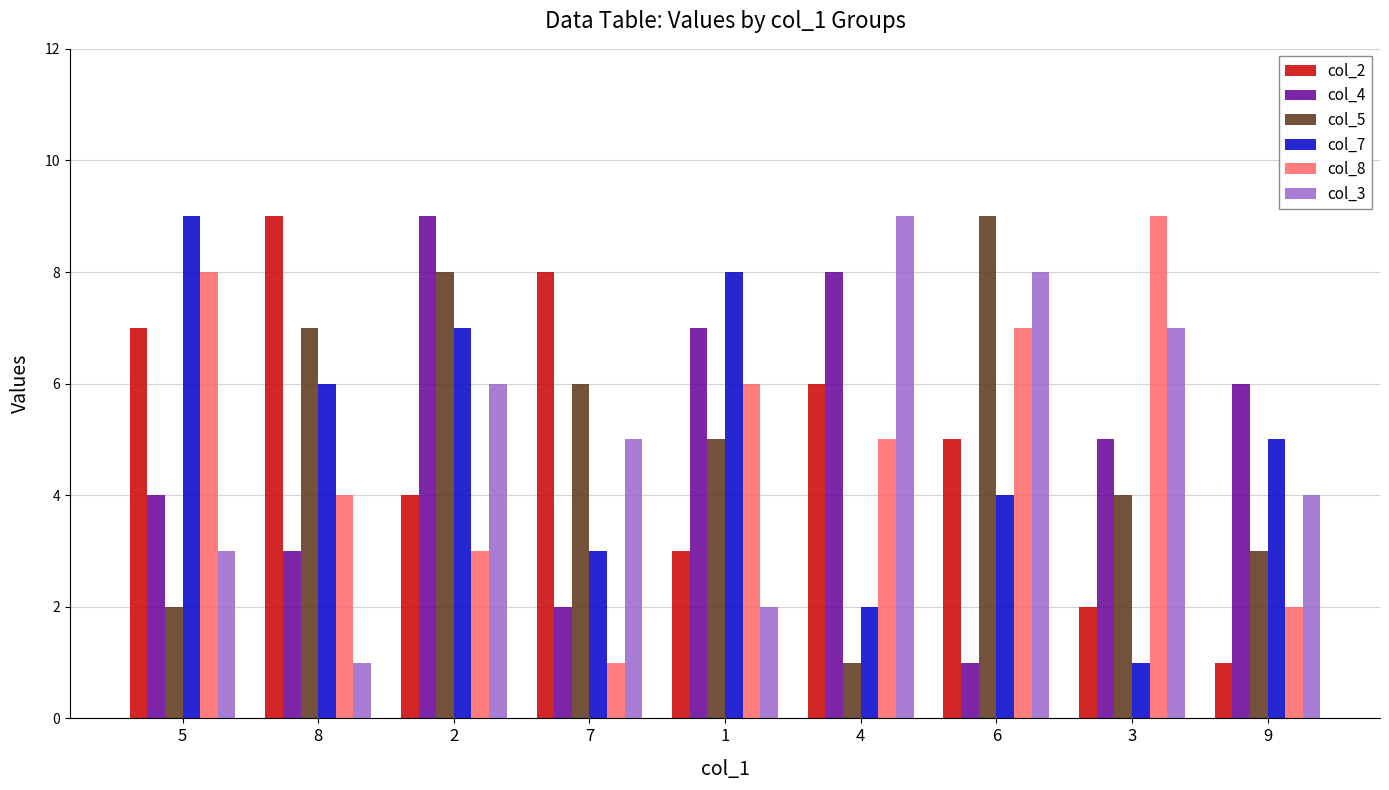

Rank the categories by col_5 value from lowest to highest.

4, 5, 9, 3, 1, 7, 8, 2, 6